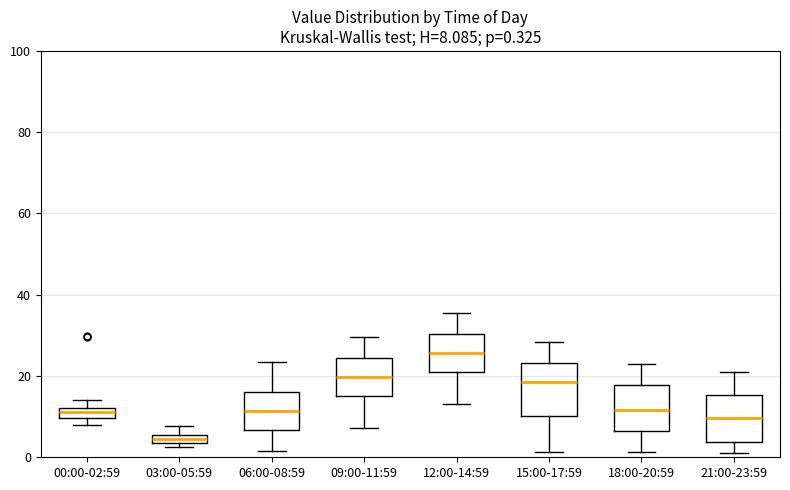

Which box's median line is the highest?

12:00-14:59